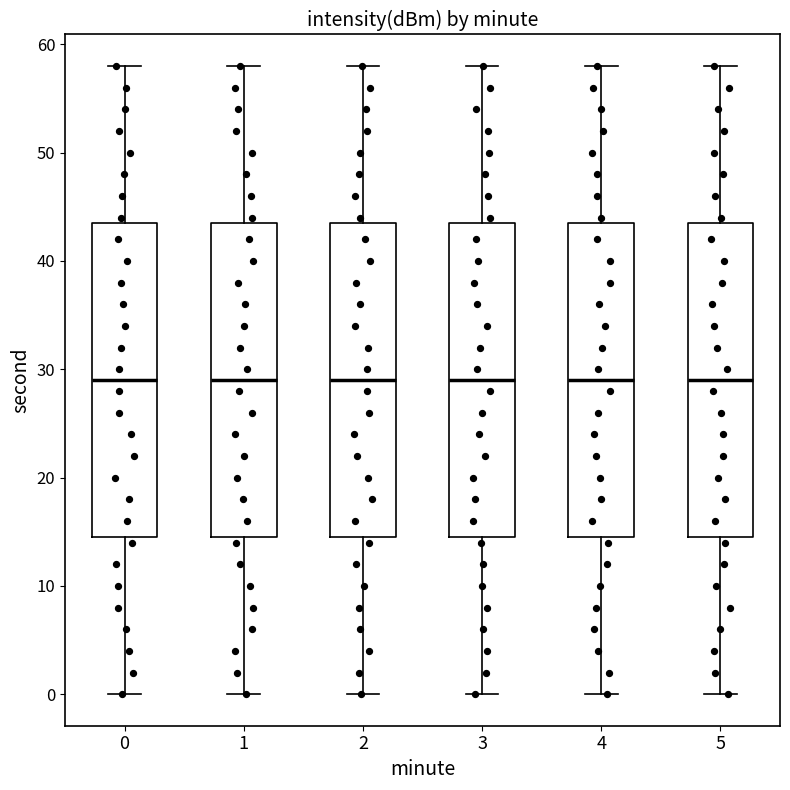

Where does the upper whisker of the box at x = 1 end on the y-axis? The values are not printed on the chart, so give them approximately, as read against the axis.

58